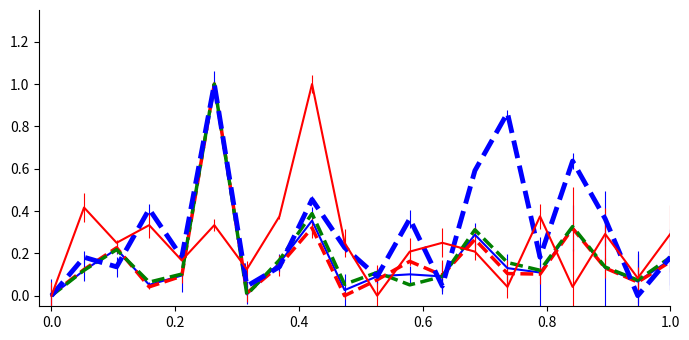

How many data points does each series have?

20